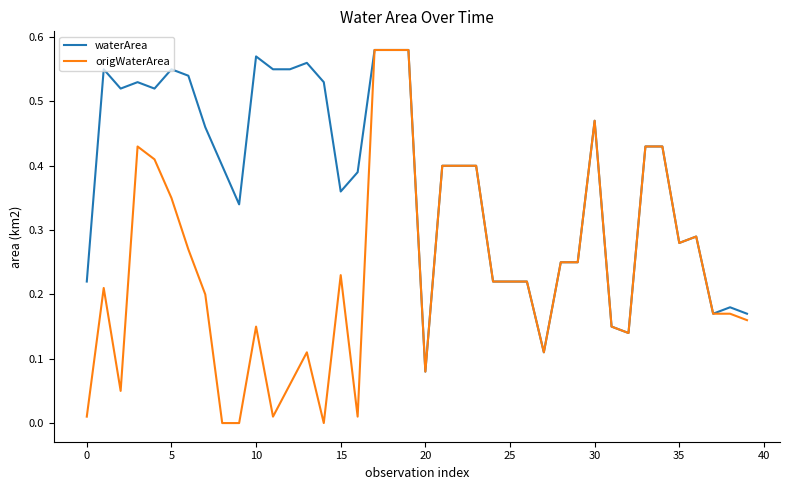

What is the sum of all origWaterArea values?

9.5